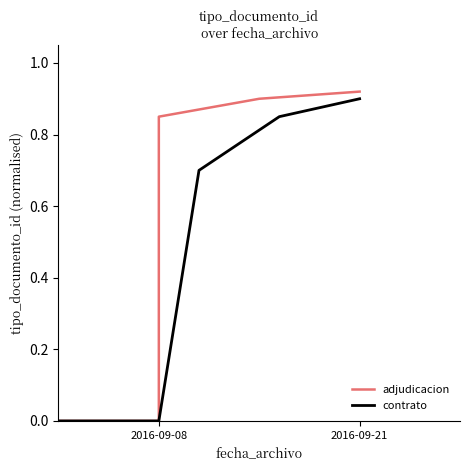

At which category is the sum across all series the highest?

2016-09-21